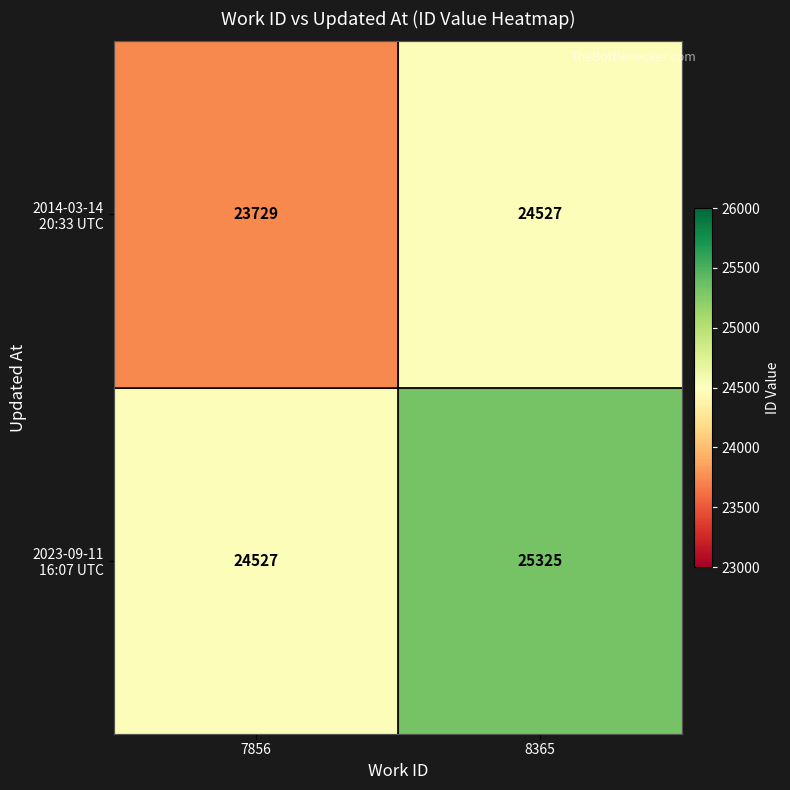

Which category has the lowest value across all series?

7856